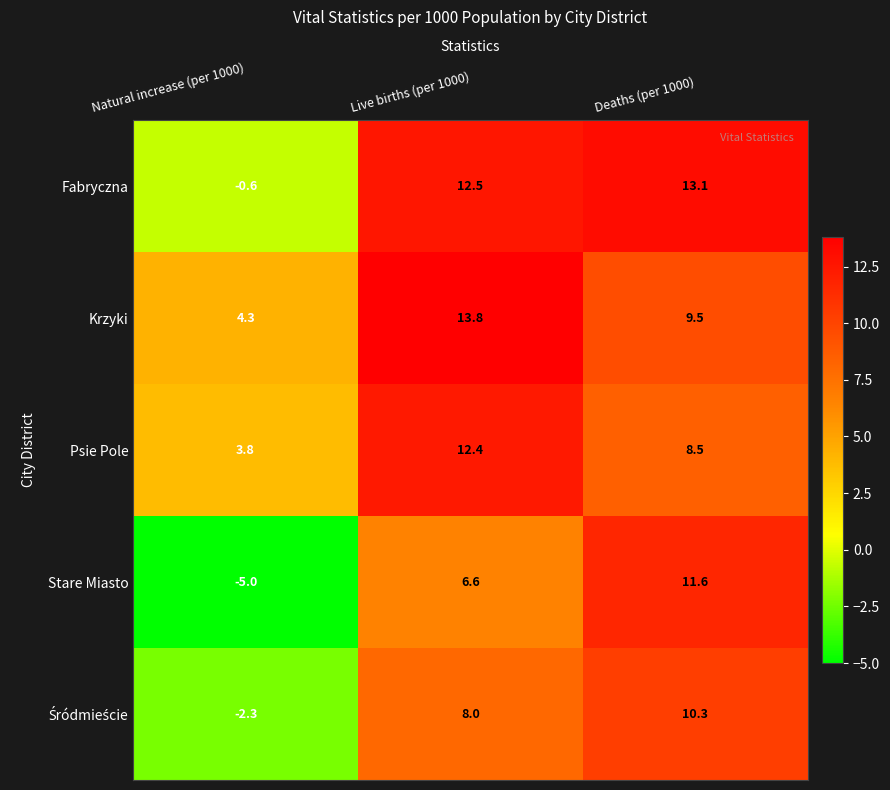

What is the sum of the Fabryczna values at Live births (per 1000) and Deaths (per 1000)?

25.6